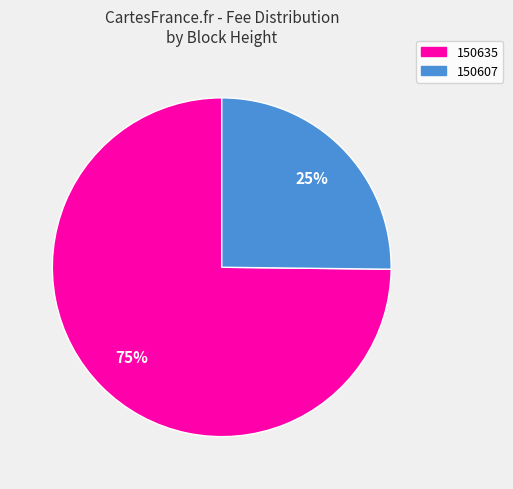

Do 150635 and 150607 together represent more than half of the pie?

Yes